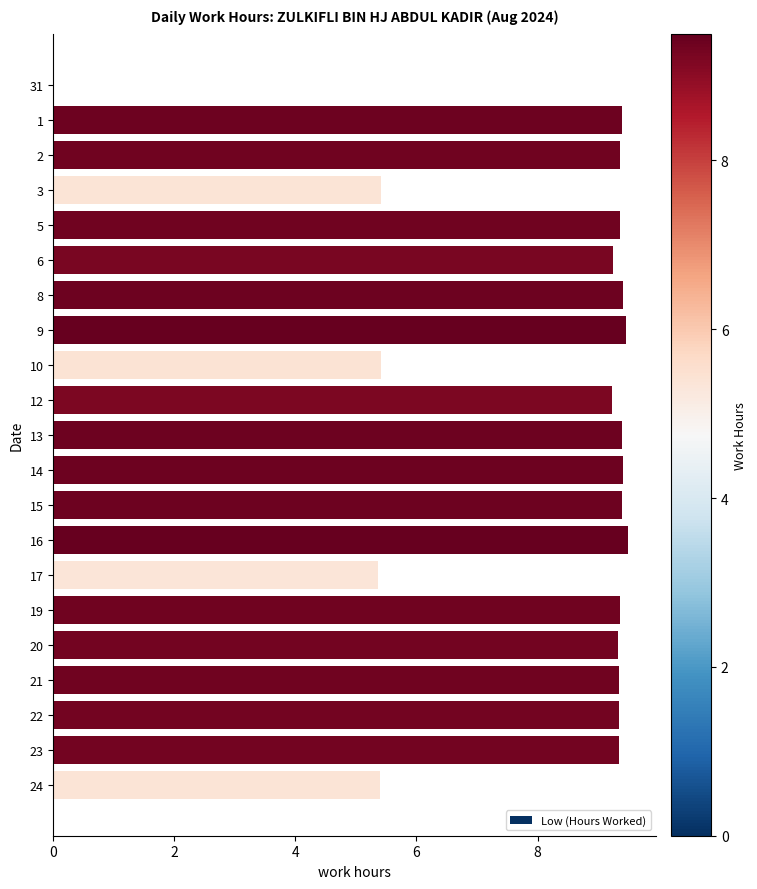

What is the maximum value shown in the chart?

9.5